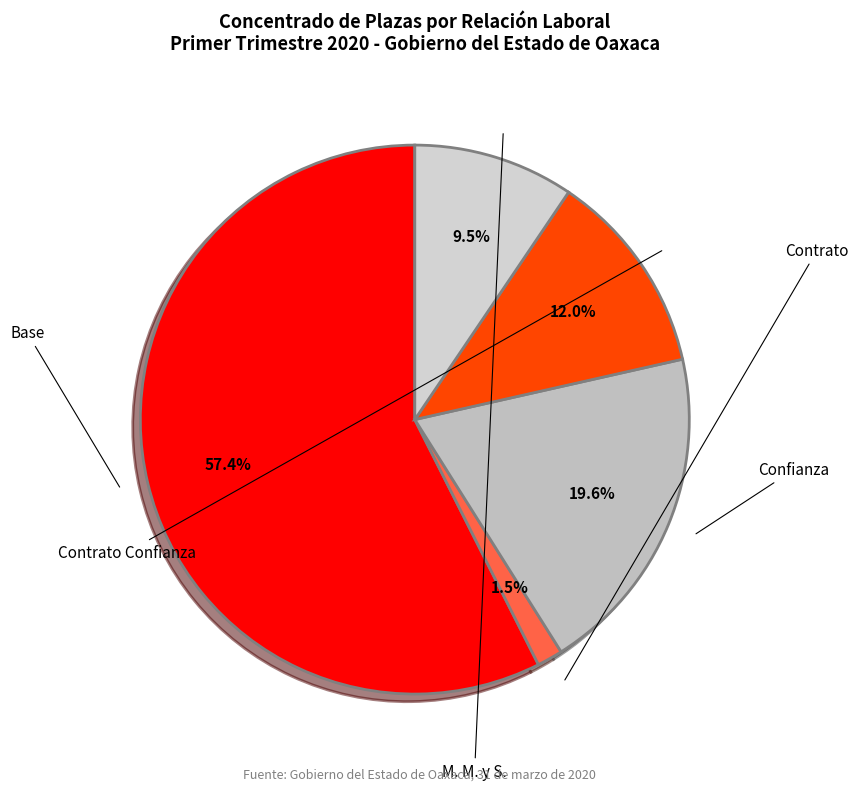

How many slices are in this pie chart?

5